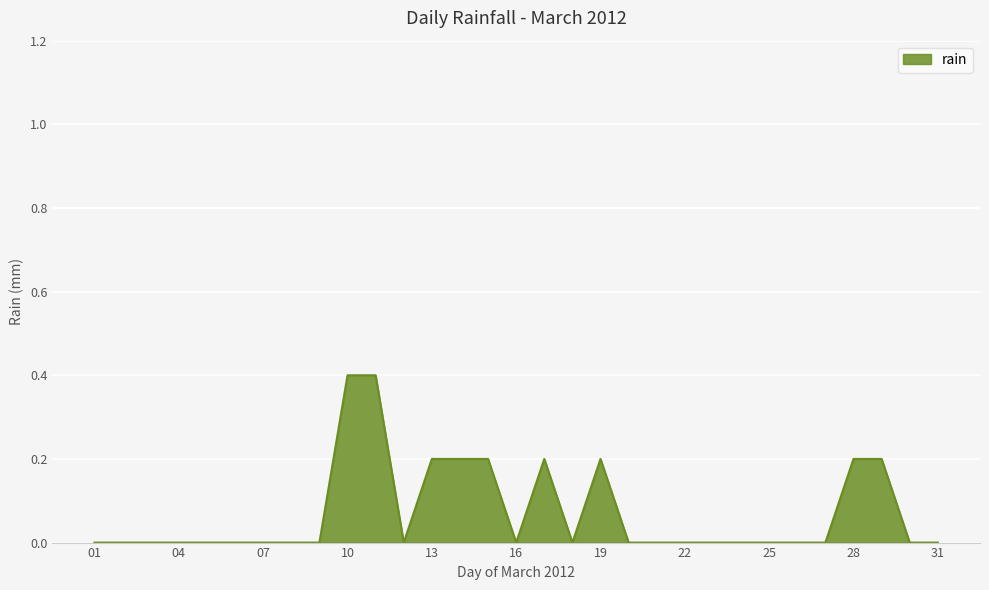

What is the greatest value displayed?

0.4